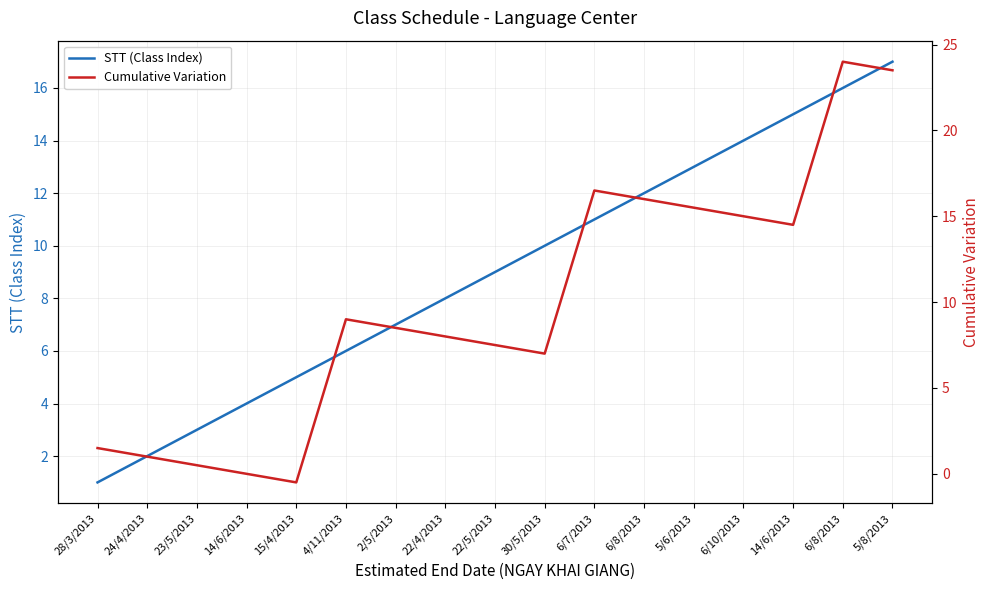

True or false: STT (Class Index) has more than 2 interior local peaks.

False